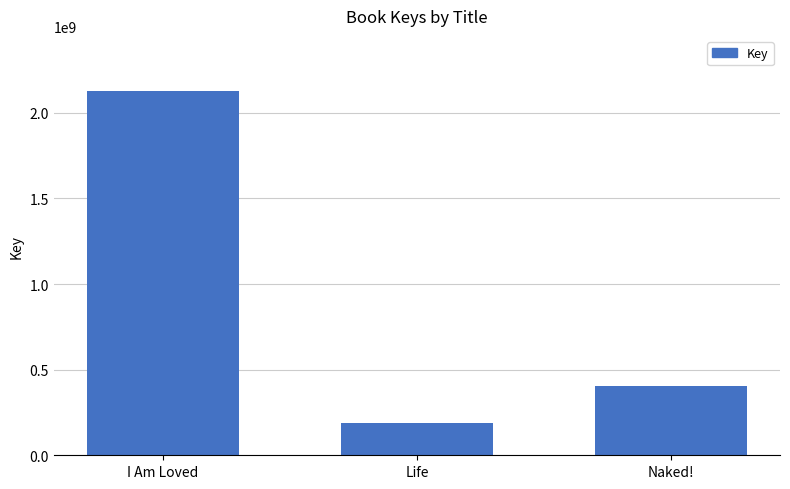

How many bars are there in total?

3